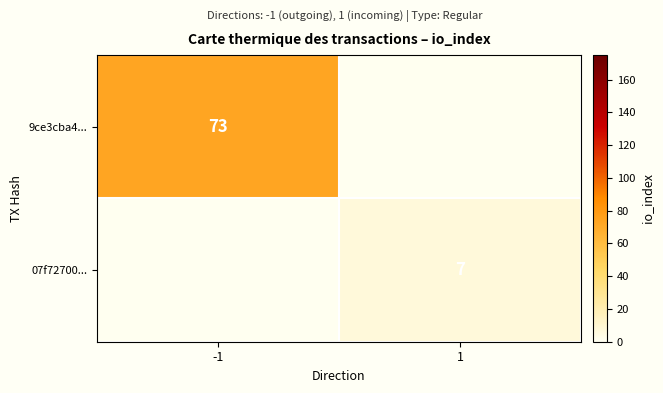

The 07f72700... series shows 2 at 1. True or false?

False